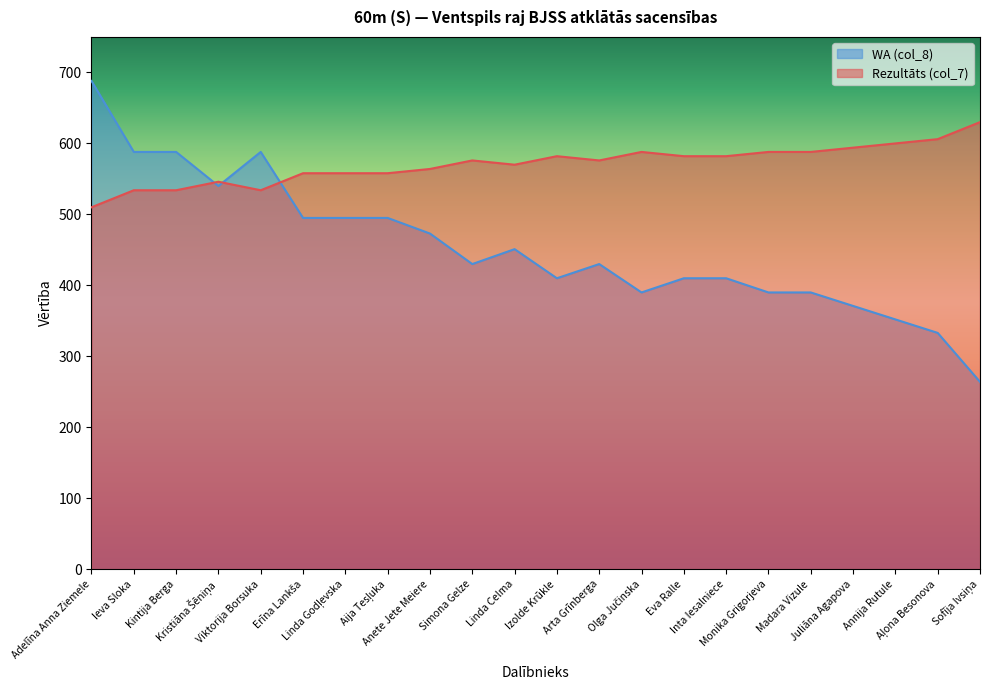

True or false: WA (col_8) has a value of 352 at Annija Rutule.

True